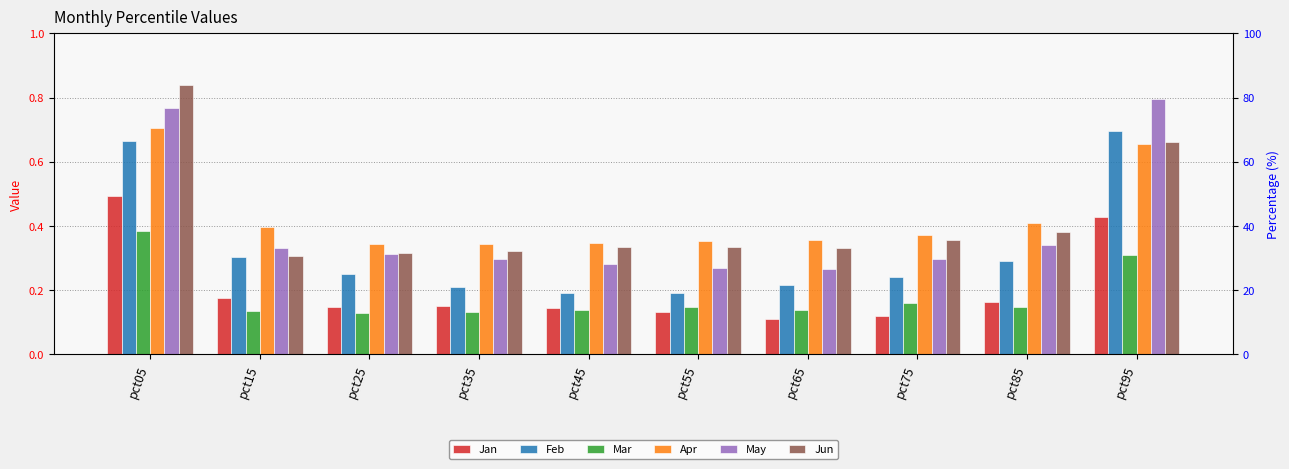

Which series has the widest spread of values?

Jun